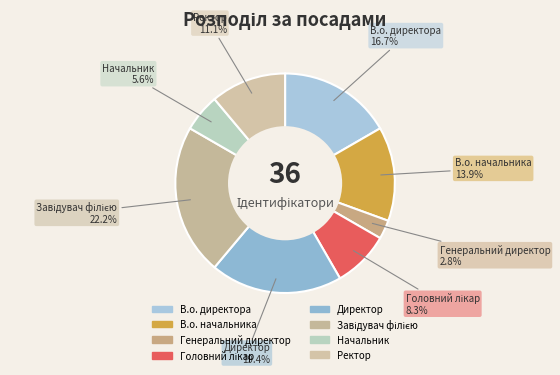

Which slice is the smallest?

Генеральний директор